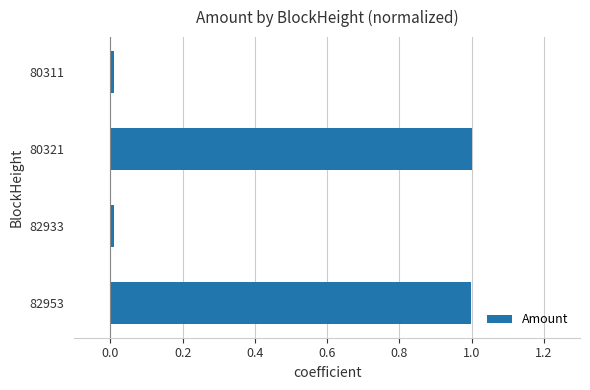

Is it true that the value at 82953 is 1.4?

False